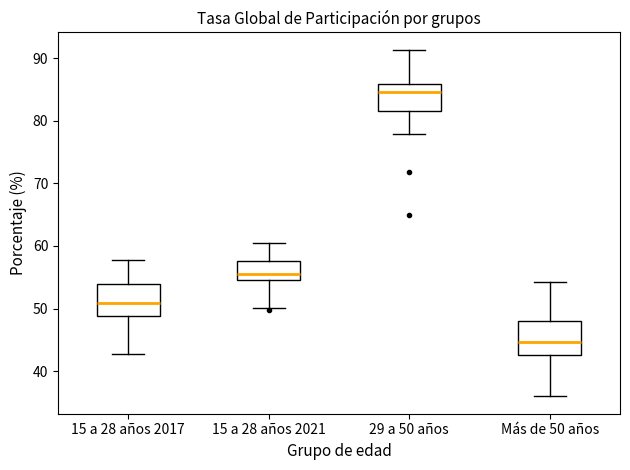

Reading left to right, transcribe this box plot: for each box, give where its median line is, the range the box spans, and where its two whiskers end, as read against the y-axis. The values are not printed on the chart, so give them approximately, as read against the axis.

15 a 28 años 2017: median 51, box 49 to 54, whiskers 43 to 58
15 a 28 años 2021: median 56, box 55 to 58, whiskers 50 to 60
29 a 50 años: median 85, box 82 to 86, whiskers 78 to 91
Más de 50 años: median 45, box 43 to 48, whiskers 36 to 54